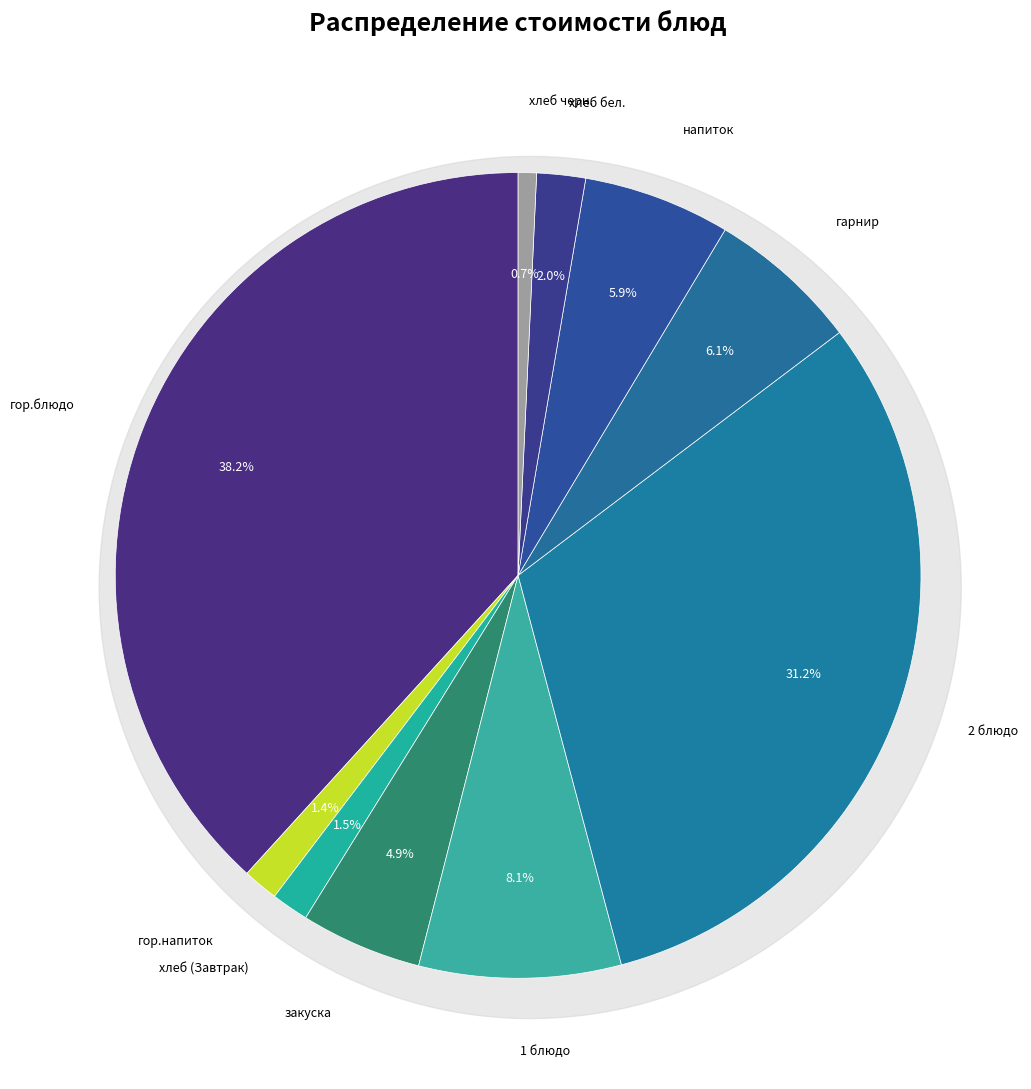

To the nearest percent, what is the combined percentage of гарнир and закуска?

11%